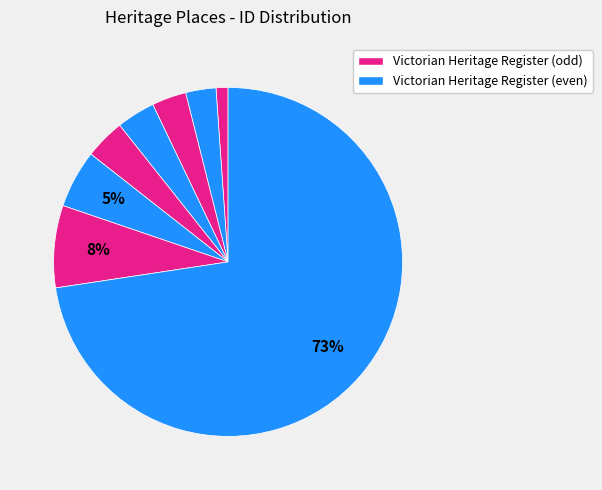

How many segments does this pie chart have?

8